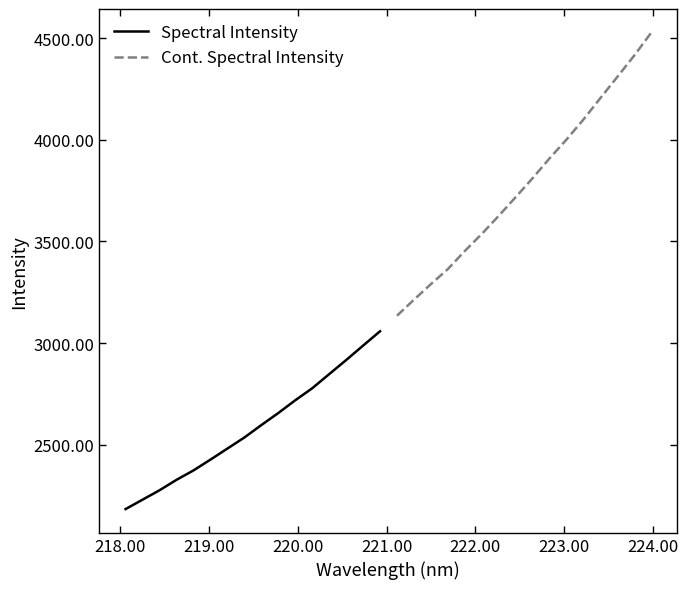

What is the value of the Spectral Intensity point at the 8th from the left?

2534.8